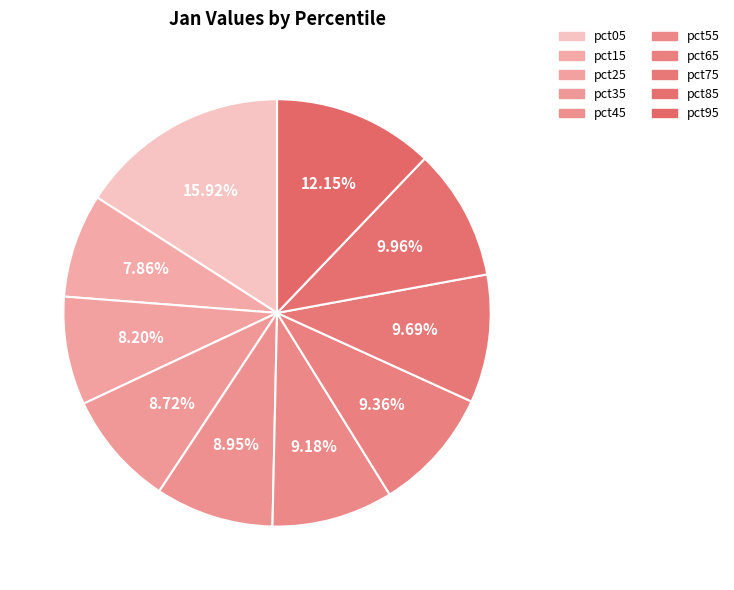

Count the number of slices in the pie.

10